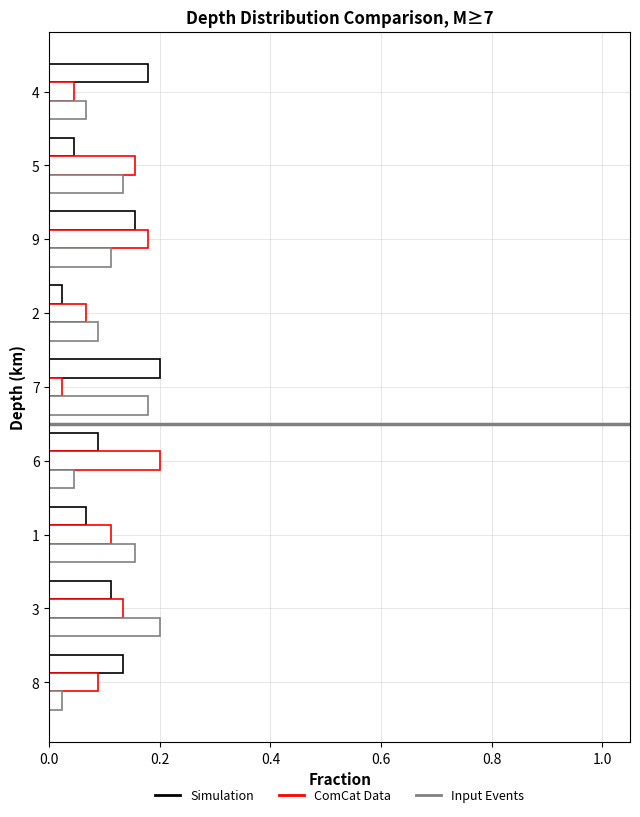

How many categories are shown in the chart?

9